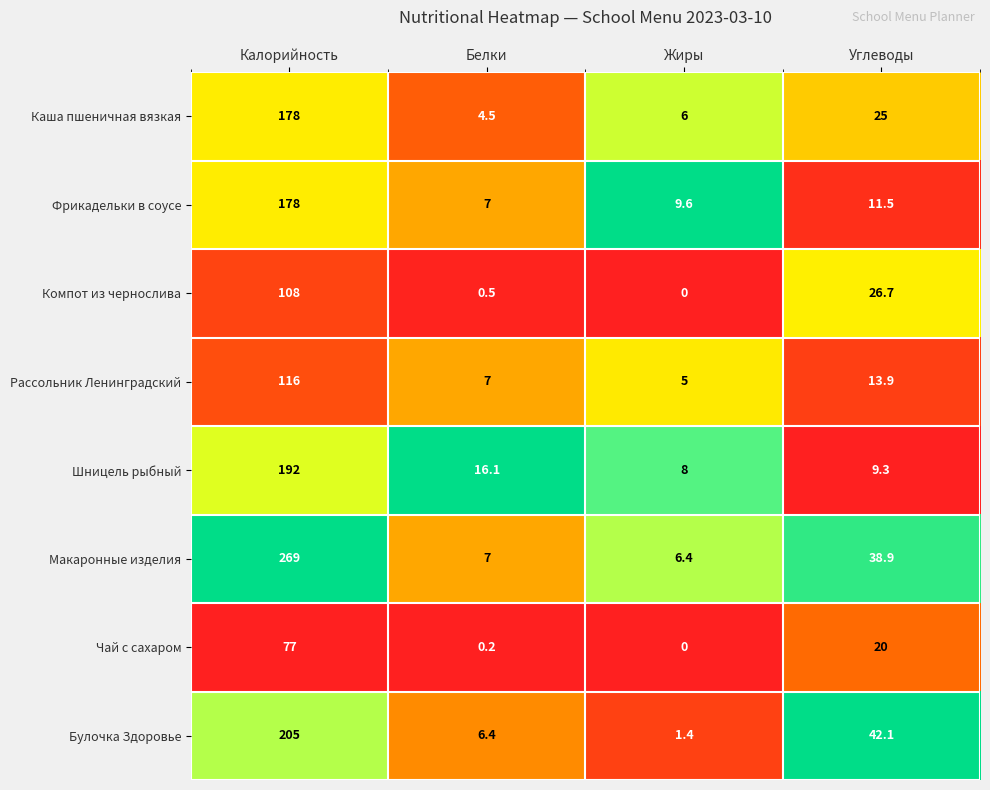

Rank the series at Углеводы from highest to lowest value.

Булочка Здоровье, Макаронные изделия, Компот из чернослива, Каша пшеничная вязкая, Чай с сахаром, Рассольник Ленинградский, Фрикадельки в соусе, Шницель рыбный